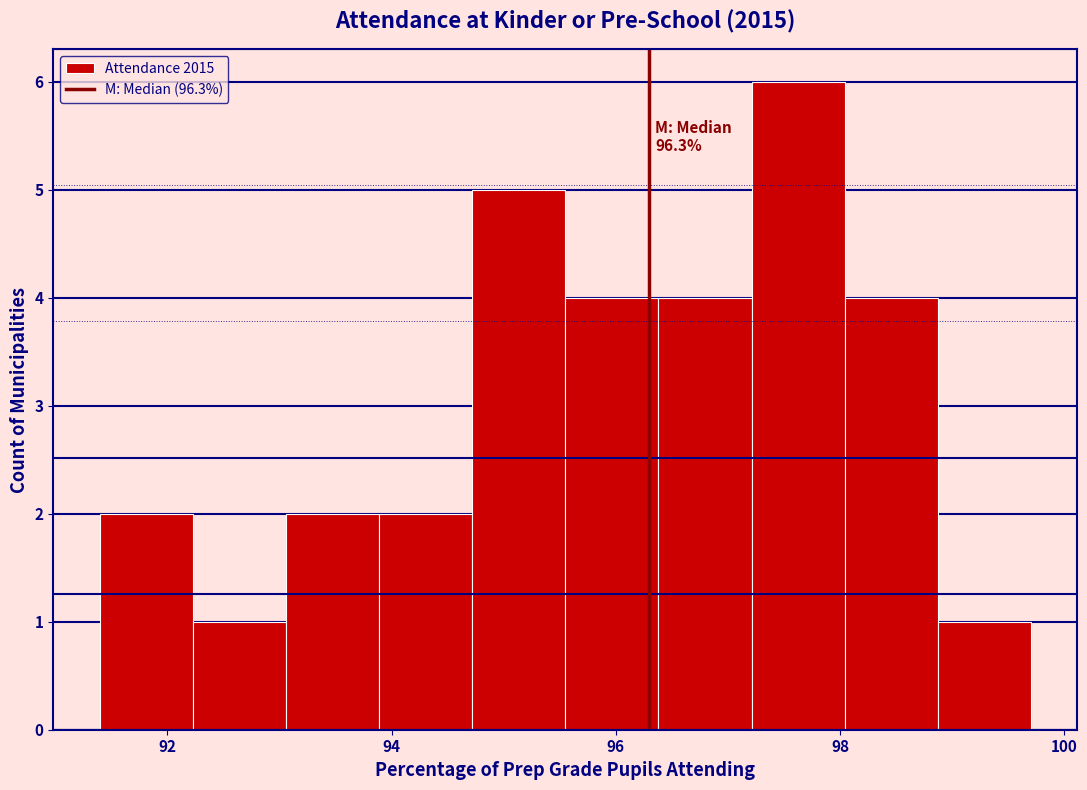

Which range on the x-axis has the tallest bar?

97.2 to 98.0